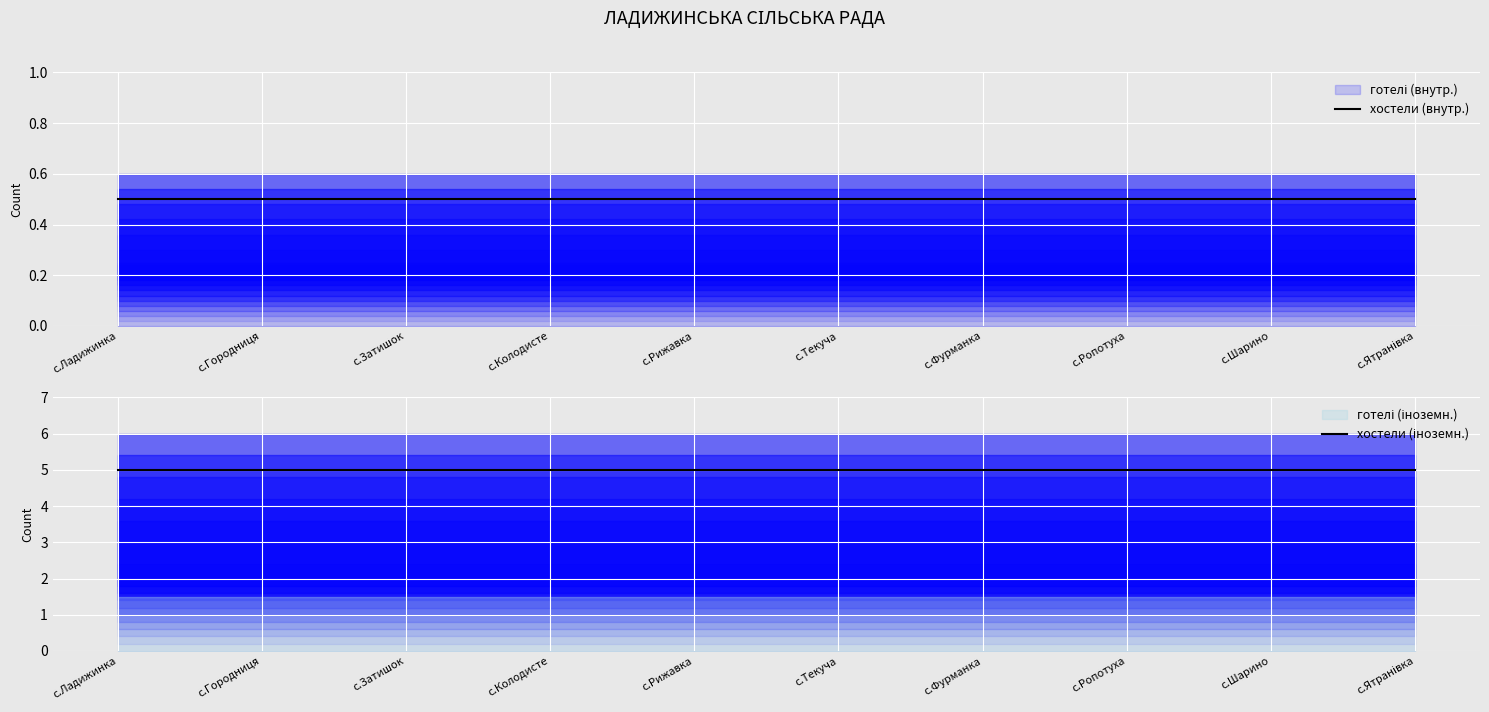

What is the value of the хостели (внутр.) point at the 9th from the left?

0.5